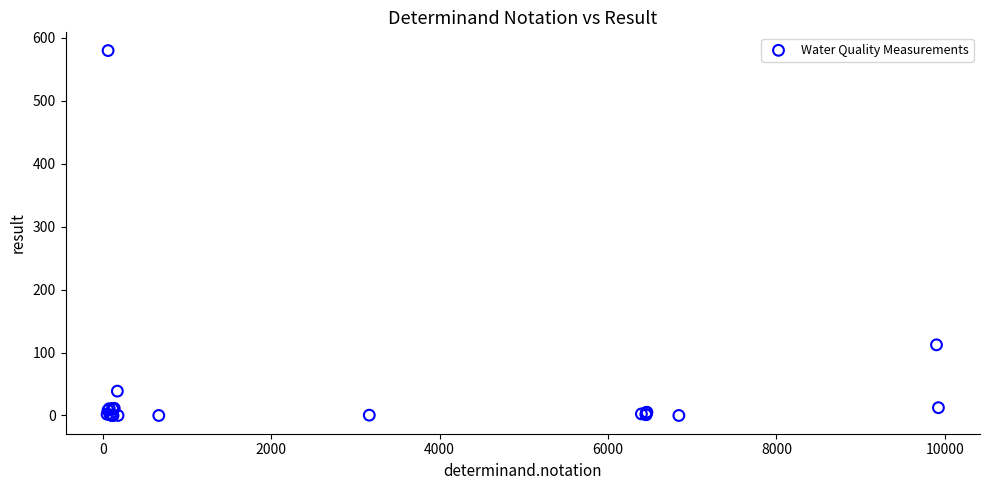

What Y value in the scatter plot is closest to 290?

112.3